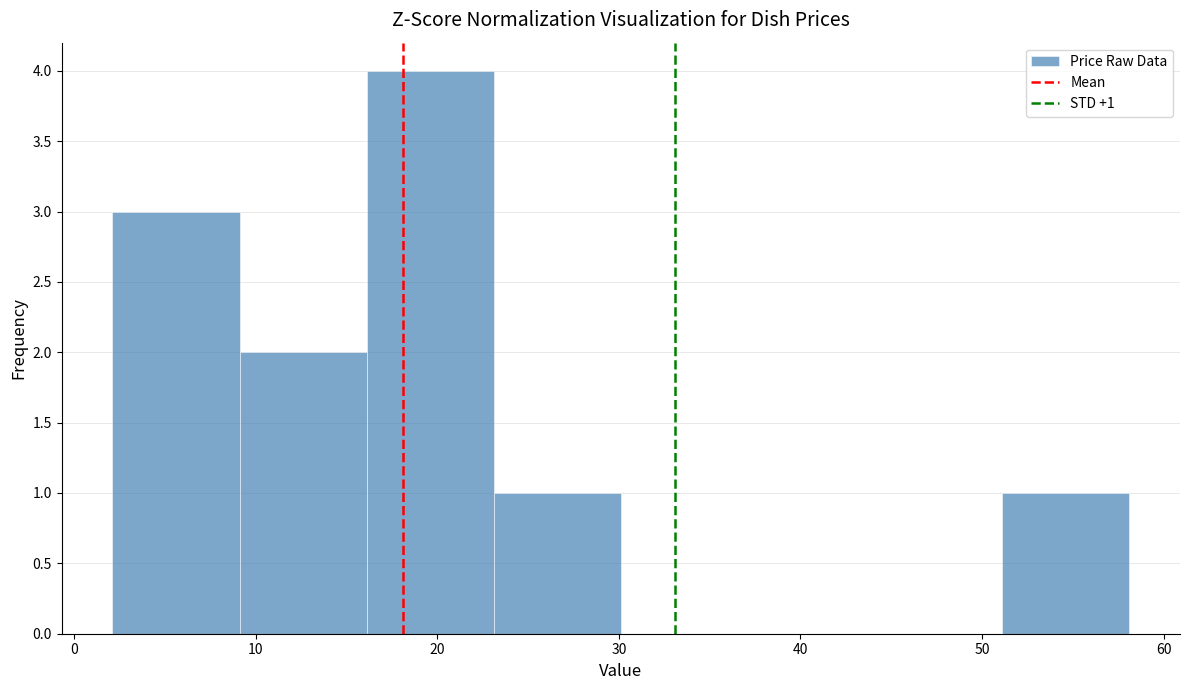

Over which range of the x-axis is the bar tallest?

16 to 23